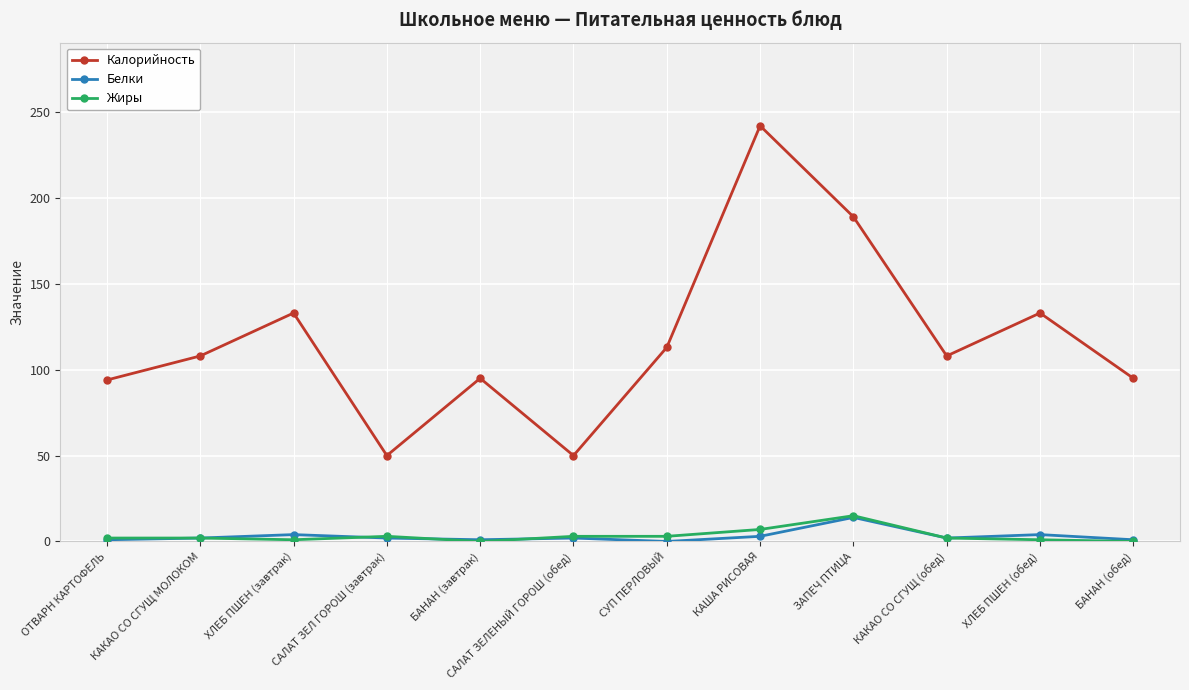

In Калорийность, how many points are higher than both neighbors (excluding endpoints)?

4